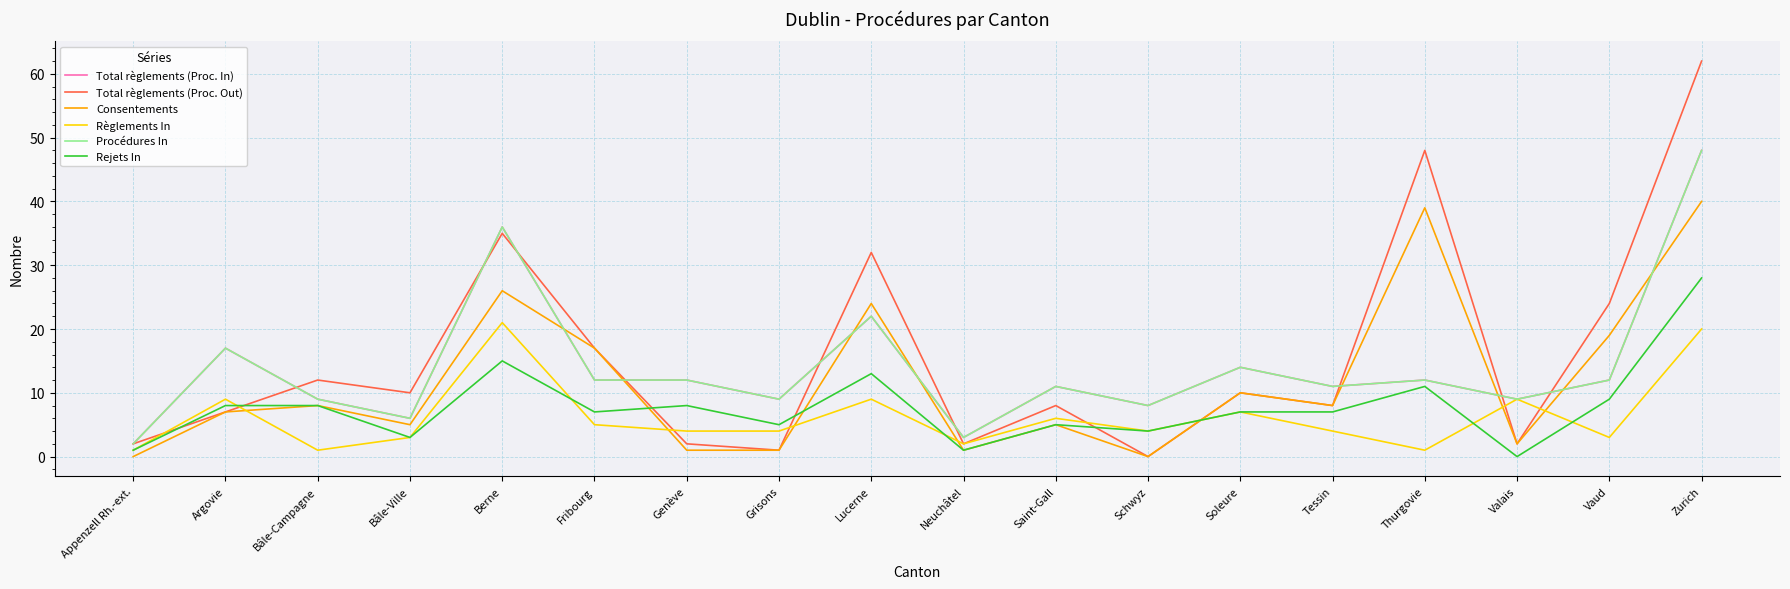

True or false: Procédures In has a value of 5 at Argovie.

False